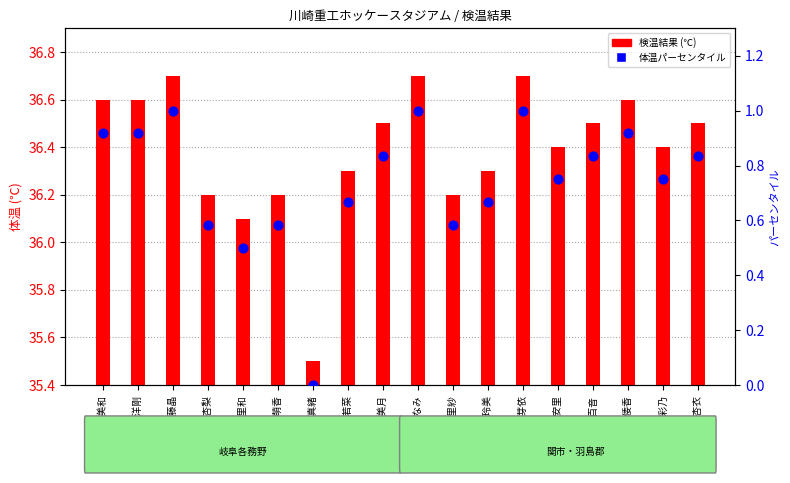

Between 長尾美和 and 浅井美月, which is larger?

長尾美和